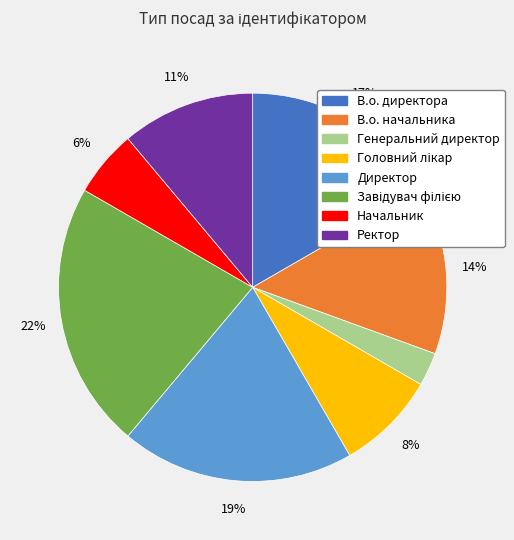

Which slice is the smallest?

Генеральний директор